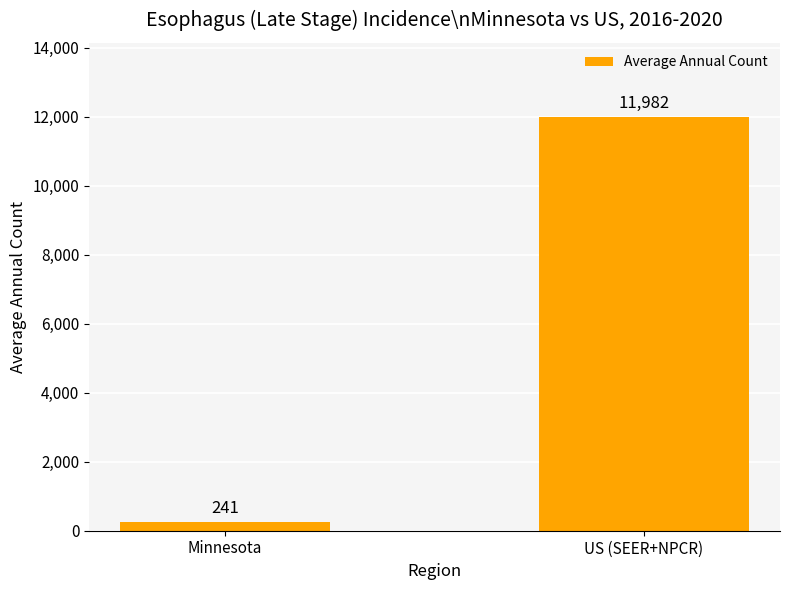

Rank the categories by value from highest to lowest.

US (SEER+NPCR), Minnesota